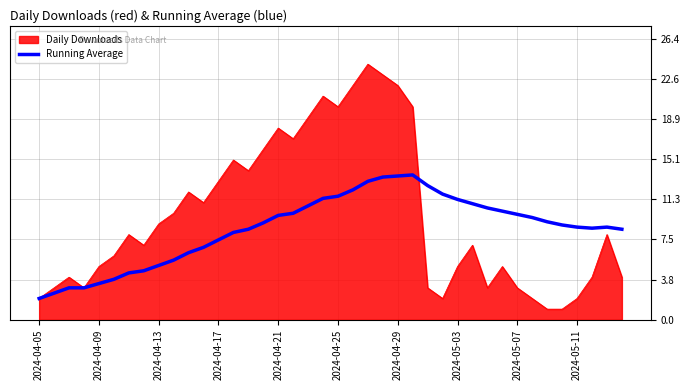

What is the smallest value displayed?

1.0